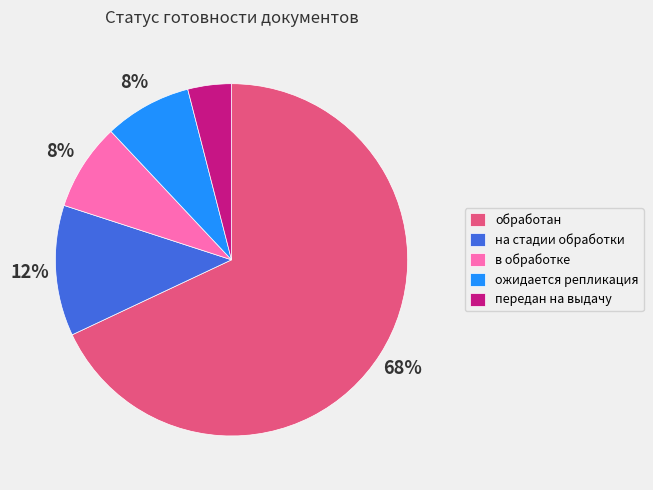

Count the number of slices in the pie.

5